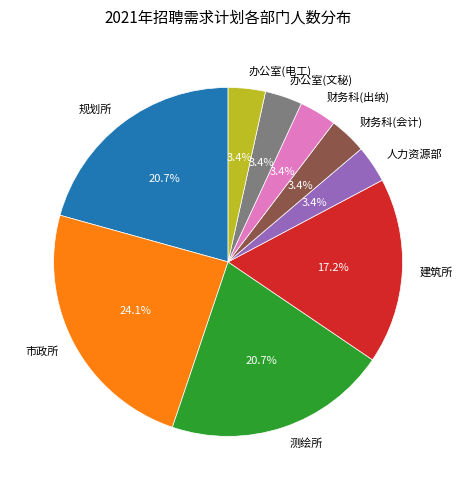

Do 办公室(电工) and 规划所 together represent more than half of the pie?

No